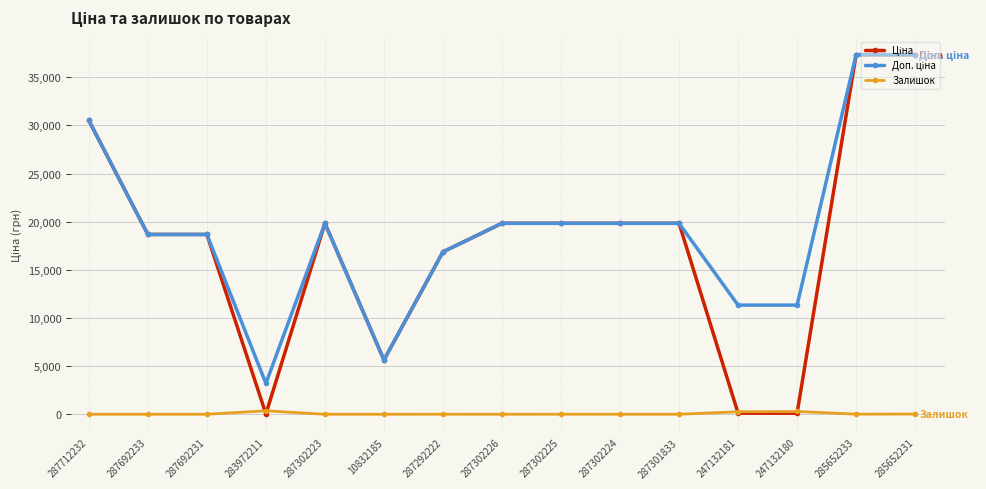

What is the maximum value shown in the chart?

37343.0